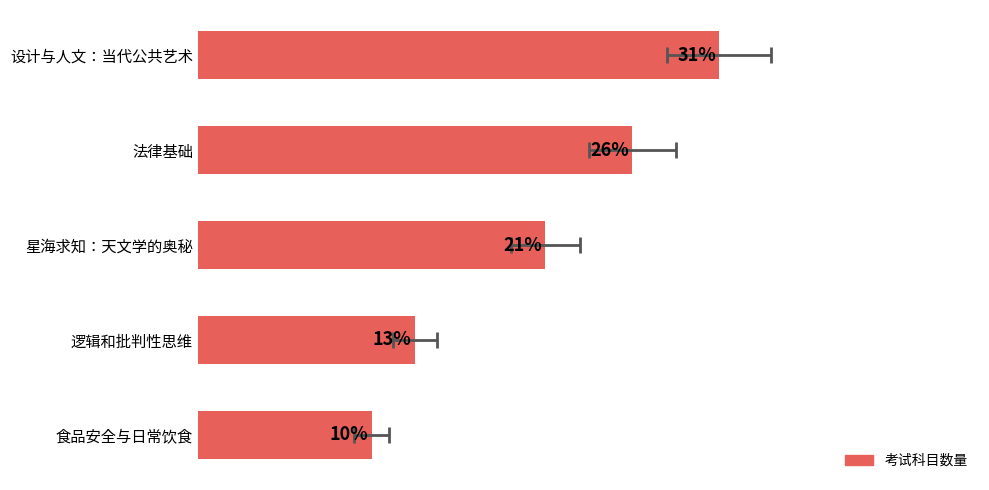

Reading left to right, transcribe all the data shown in this chart.

0.3	0.3	0.2	0.1	0.1